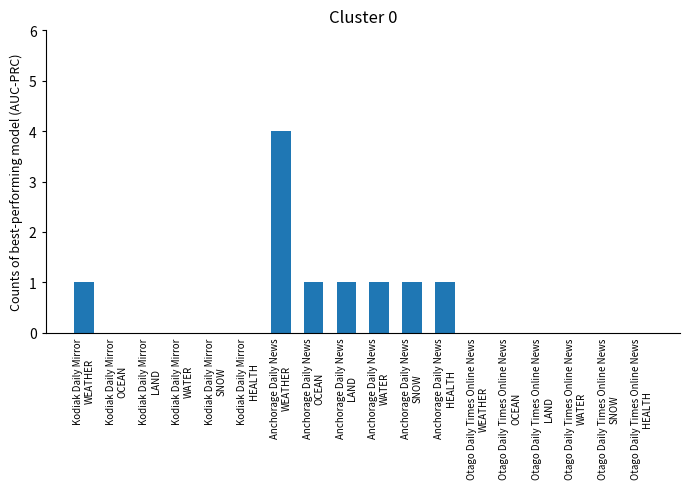

Which has a higher value, Otago Daily Times Online News
WEATHER or Anchorage Daily News
WEATHER?

Anchorage Daily News
WEATHER